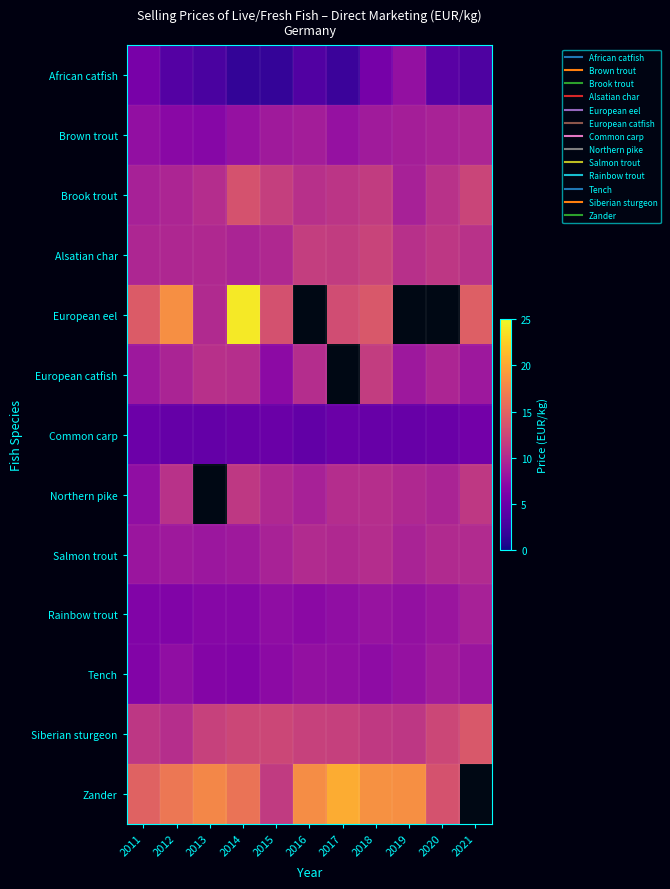

What is the difference between the highest and lowest values at 2017?

18.2